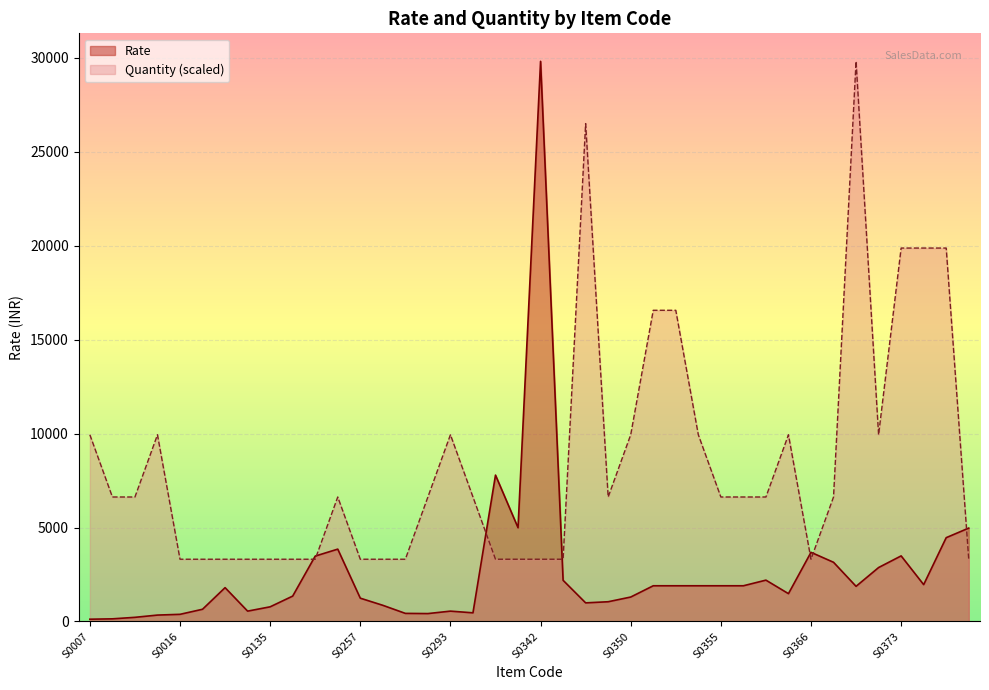

Which series has the largest total across all categories?

Quantity (scaled)